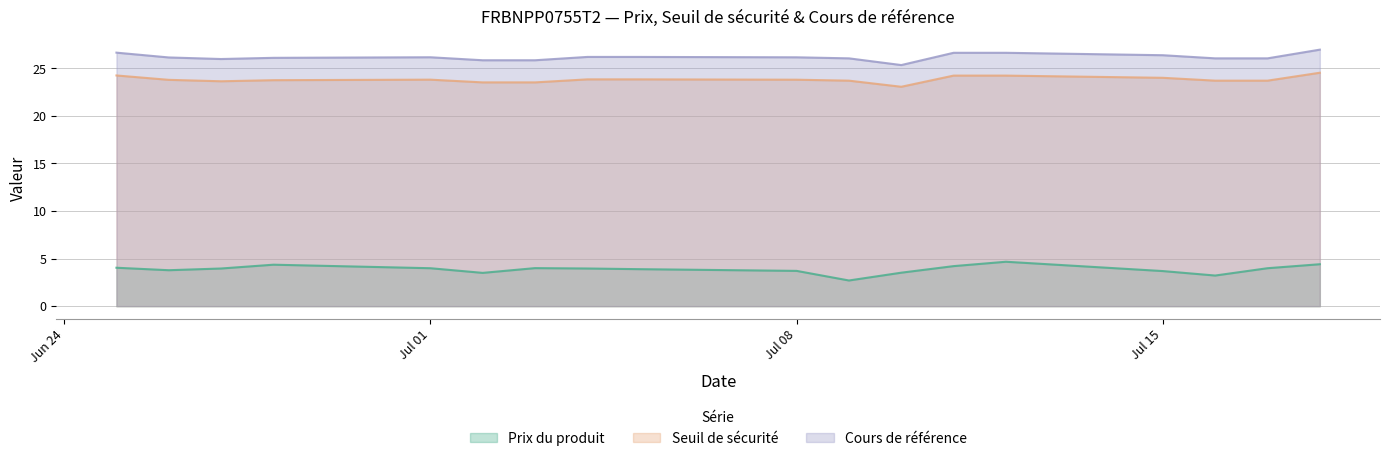

Is it true that Seuil de sécurité equals 23.5 at 2024-07-02?

True